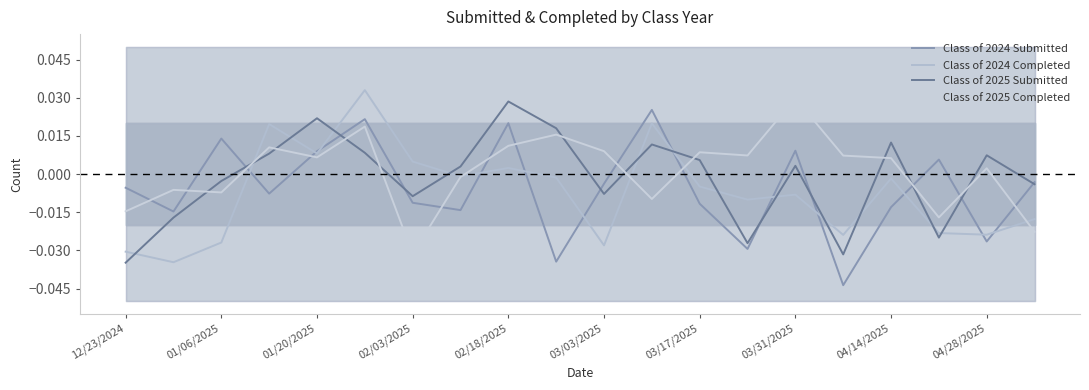

At 14, list the series in order from largest to smallest.

Class of 2025 Completed, Class of 2024 Submitted, Class of 2025 Submitted, Class of 2024 Completed